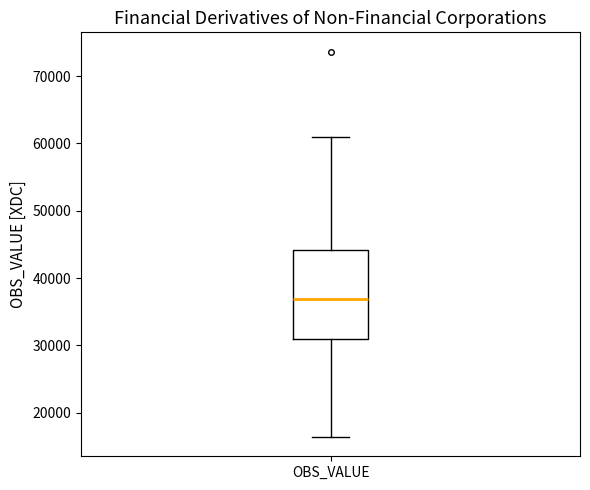

Read this box plot against the y-axis: the position of the median line, the range covered by the box, and the ends of both whiskers. The values are not printed on the chart, so give them approximately, as read against the axis.

median 37000, box 31000 to 44000, whiskers 16000 to 61000